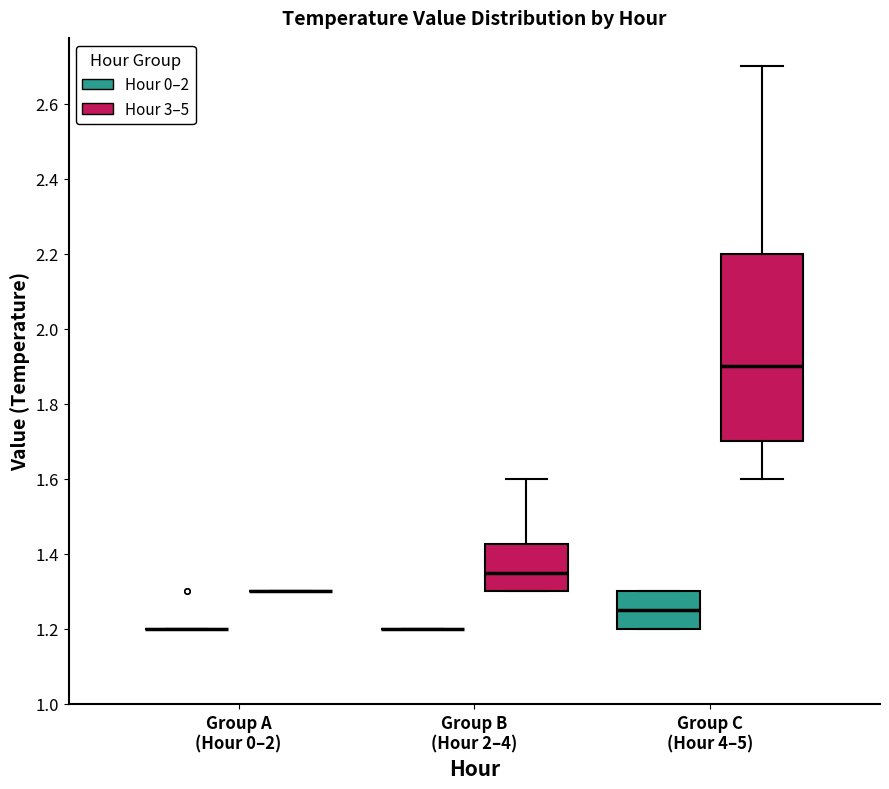

Where is the upper edge of the box for Group C (Hour 4–5) (Hour 3–5) on the y-axis? The values are not printed on the chart, so give them approximately, as read against the axis.

2.20